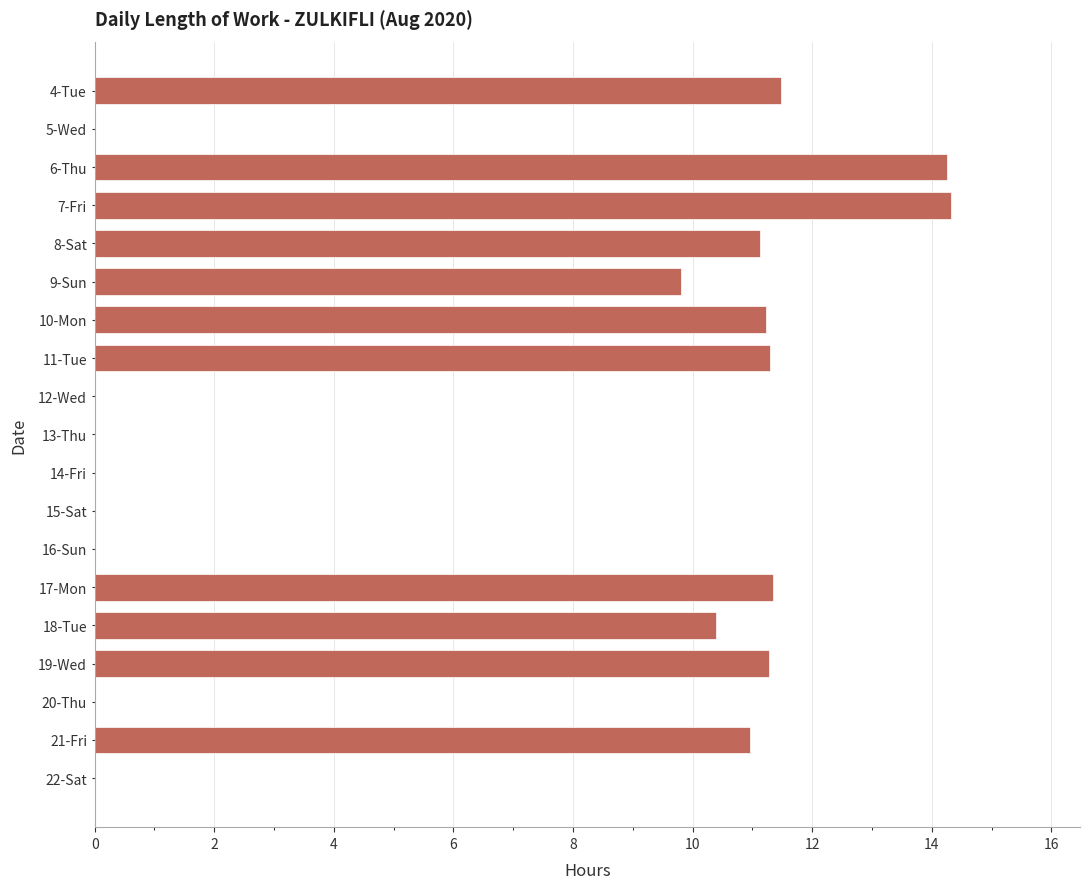

The chart shows a value of 8.7 at 16-Sun. True or false?

False